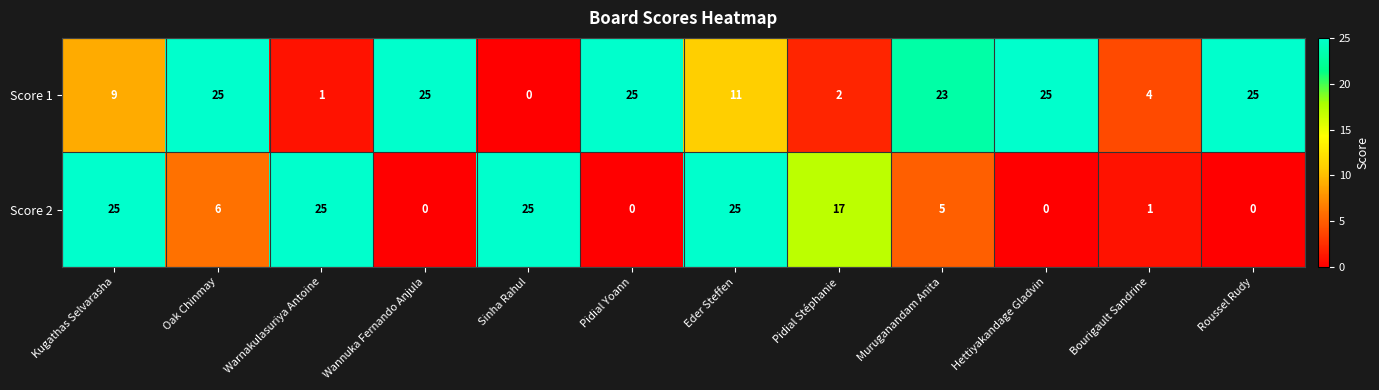

Where is Score 1 nearest to the value 12?

Eder Steffen